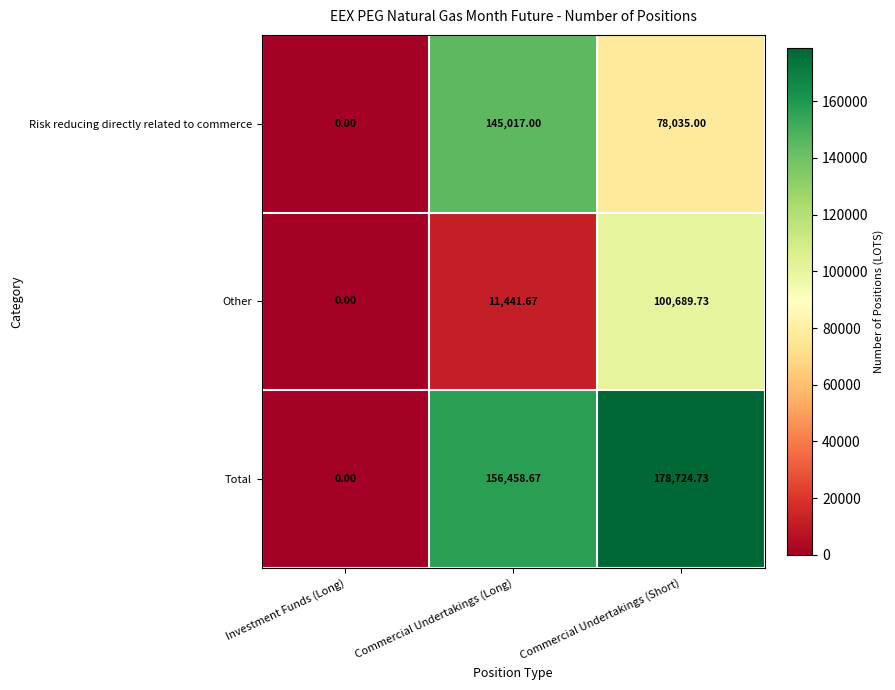

At which category does the chart reach its minimum across all series?

Investment Funds (Long)